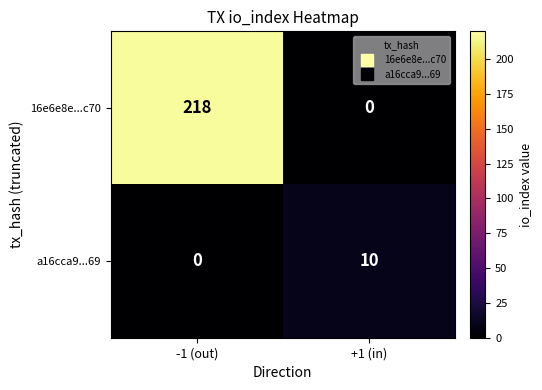

What is the sum of the 16e6e8e...c70 values at +1 (in) and -1 (out)?

218